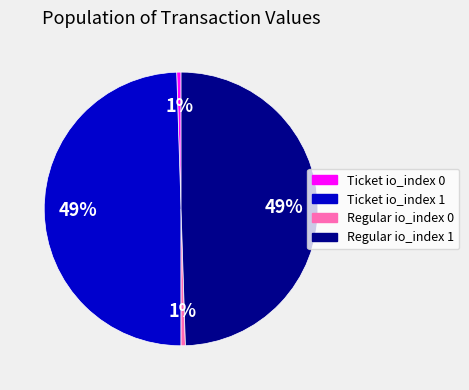

Is it true that Ticket io_index 1 is 60% of the pie?

False